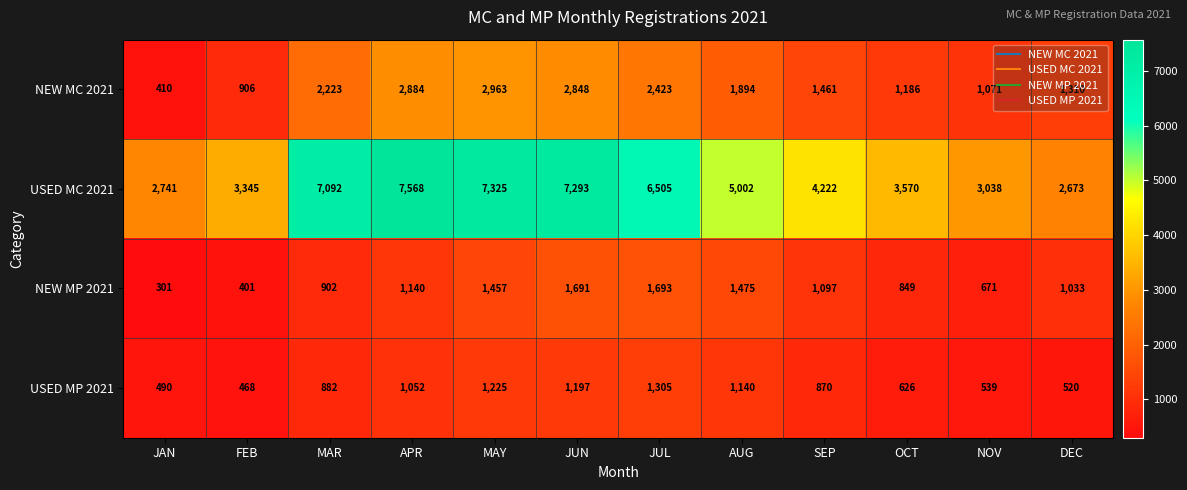

What is the maximum value for USED MC 2021?

7568